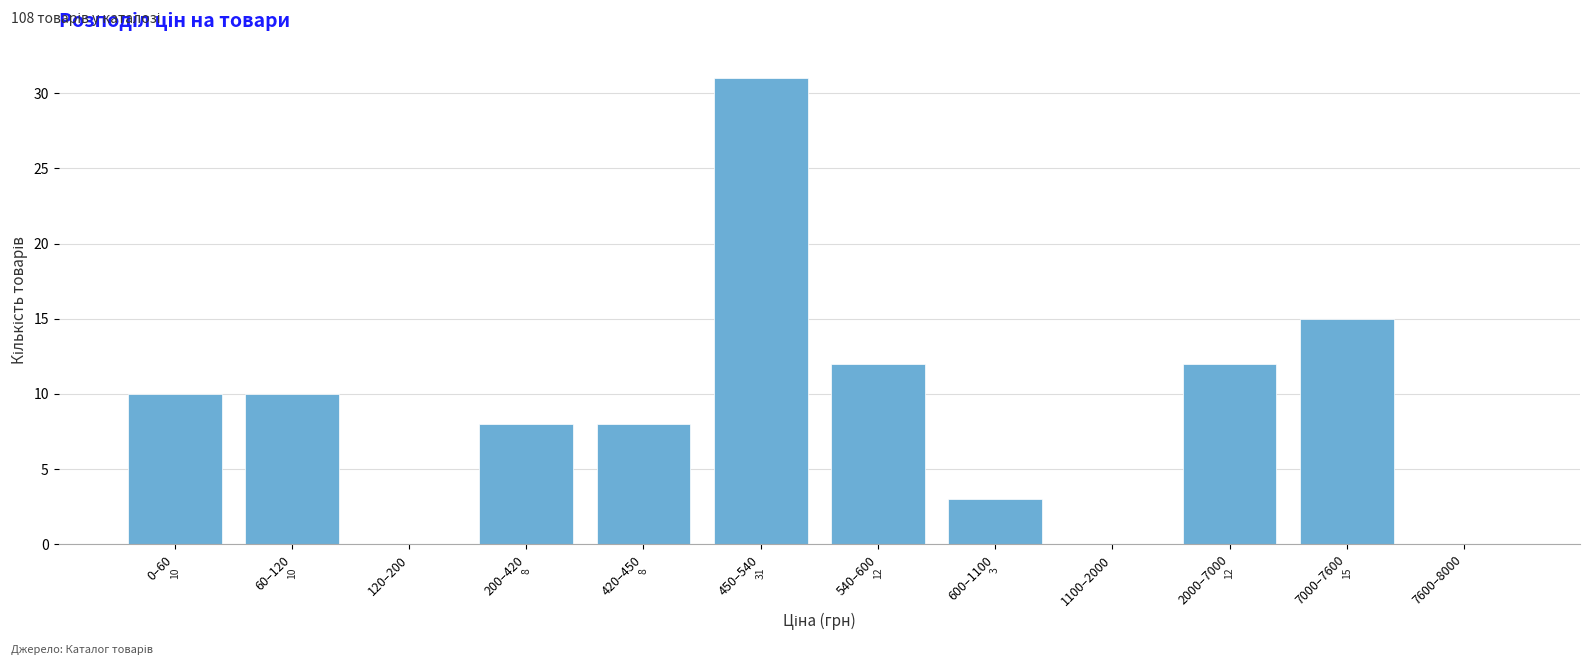

Reading left to right, list all the values displayed in this chart.

0–60=10	60–120=10	120–200=0	200–420=8	420–450=8	450–540=31	540–600=12	600–1100=3	1100–2000=0	2000–7000=12	7000–7600=15	7600–8000=0